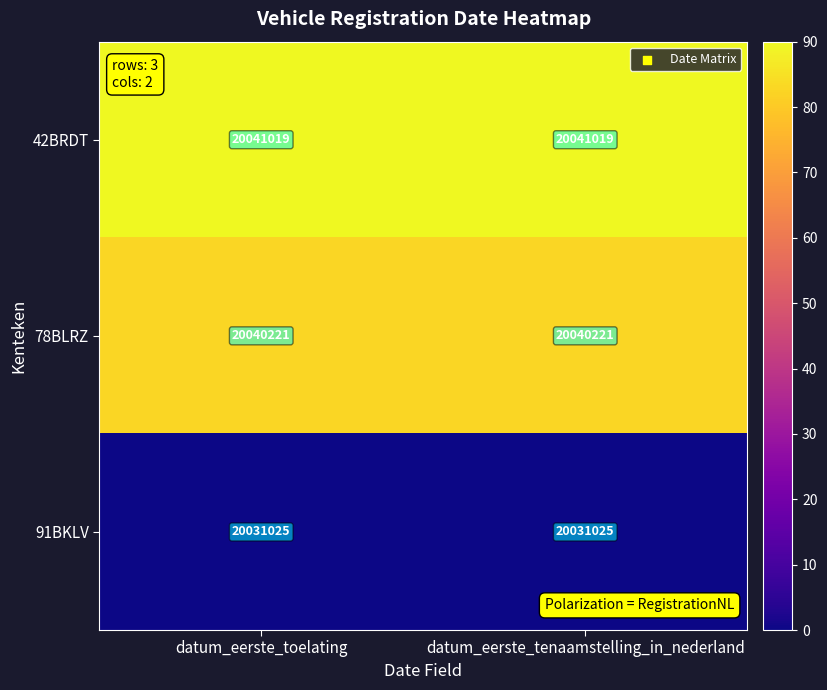

What is the sum of the 78BLRZ values at datum_eerste_tenaamstelling_in_nederland and datum_eerste_toelating?

40080442